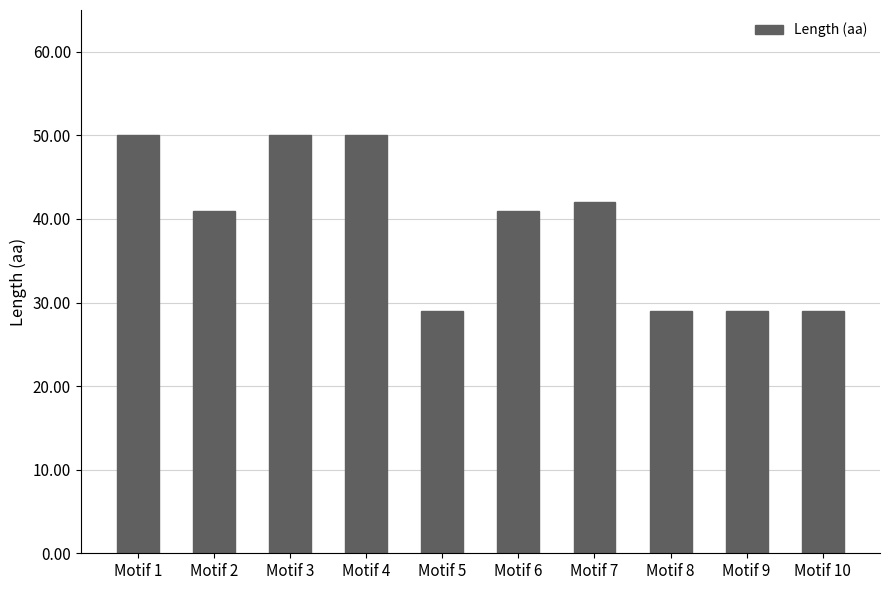

What is the maximum value shown in the chart?

50